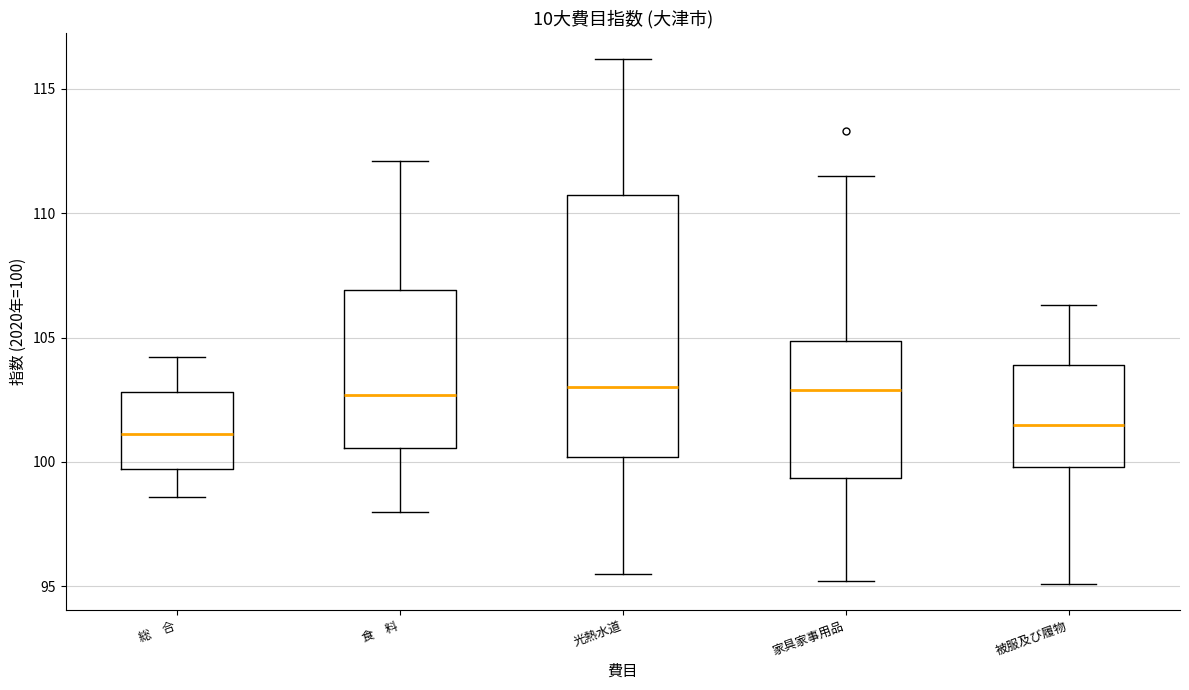

Reading left to right, read every box against the y-axis: the position of its median line, the range the box covers, and the ends of its whiskers. The values are not printed on the chart, so give them approximately, as read against the axis.

総 合: median 101.0, box 99.5 to 103.0, whiskers 98.5 to 104.0
食 料: median 102.5, box 100.5 to 107.0, whiskers 98.0 to 112.0
光熱水道: median 103.0, box 100.0 to 111.0, whiskers 95.5 to 116.0
家具家事用品: median 103.0, box 99.5 to 105.0, whiskers 95.0 to 111.5
被服及び履物: median 101.5, box 100.0 to 104.0, whiskers 95.0 to 106.5